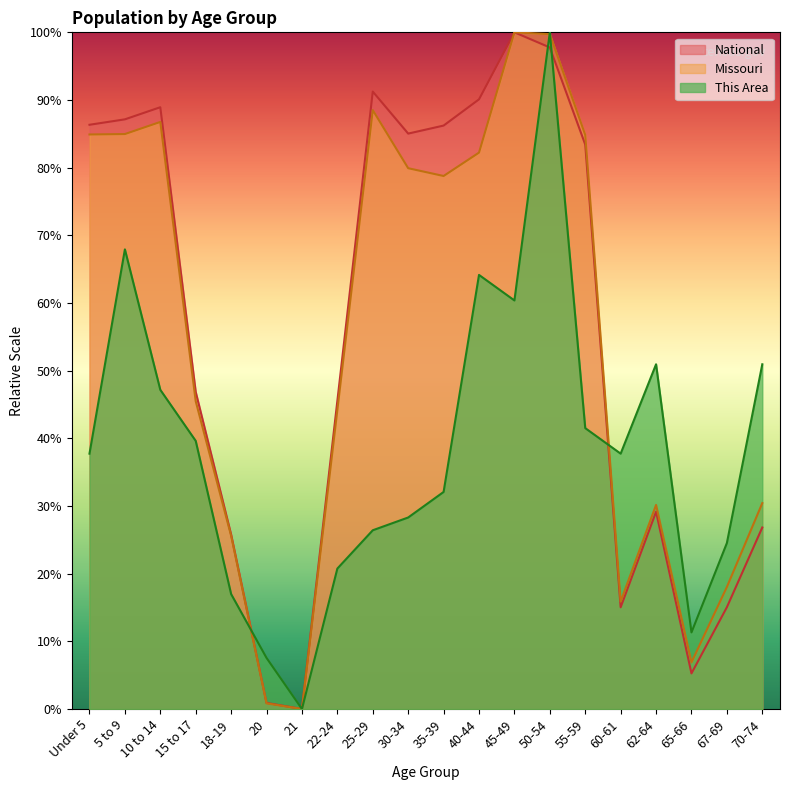

True or false: National has a value of 45.5 at 22-24.

True